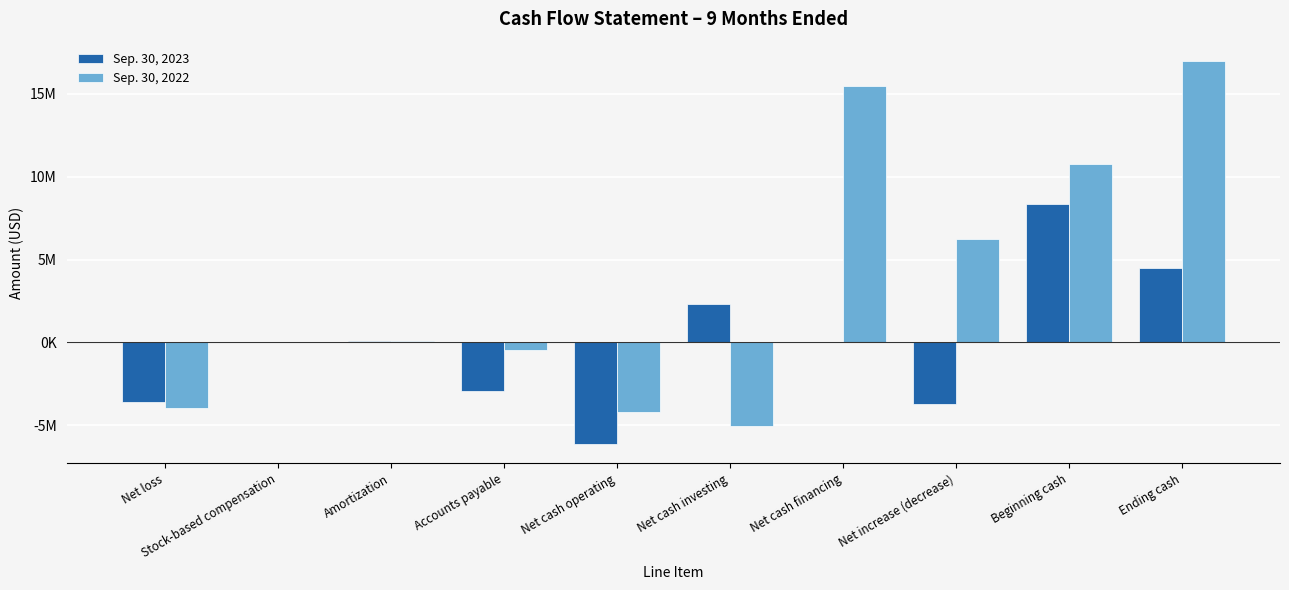

Which has a higher value, Amortization or Net increase (decrease)?

Amortization